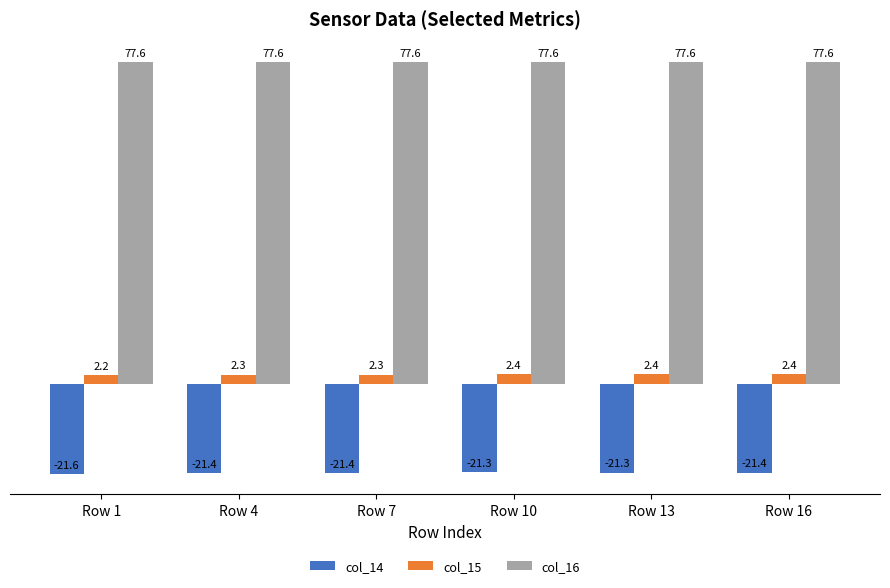

At Row 13, list the series in order from largest to smallest.

col_16, col_15, col_14